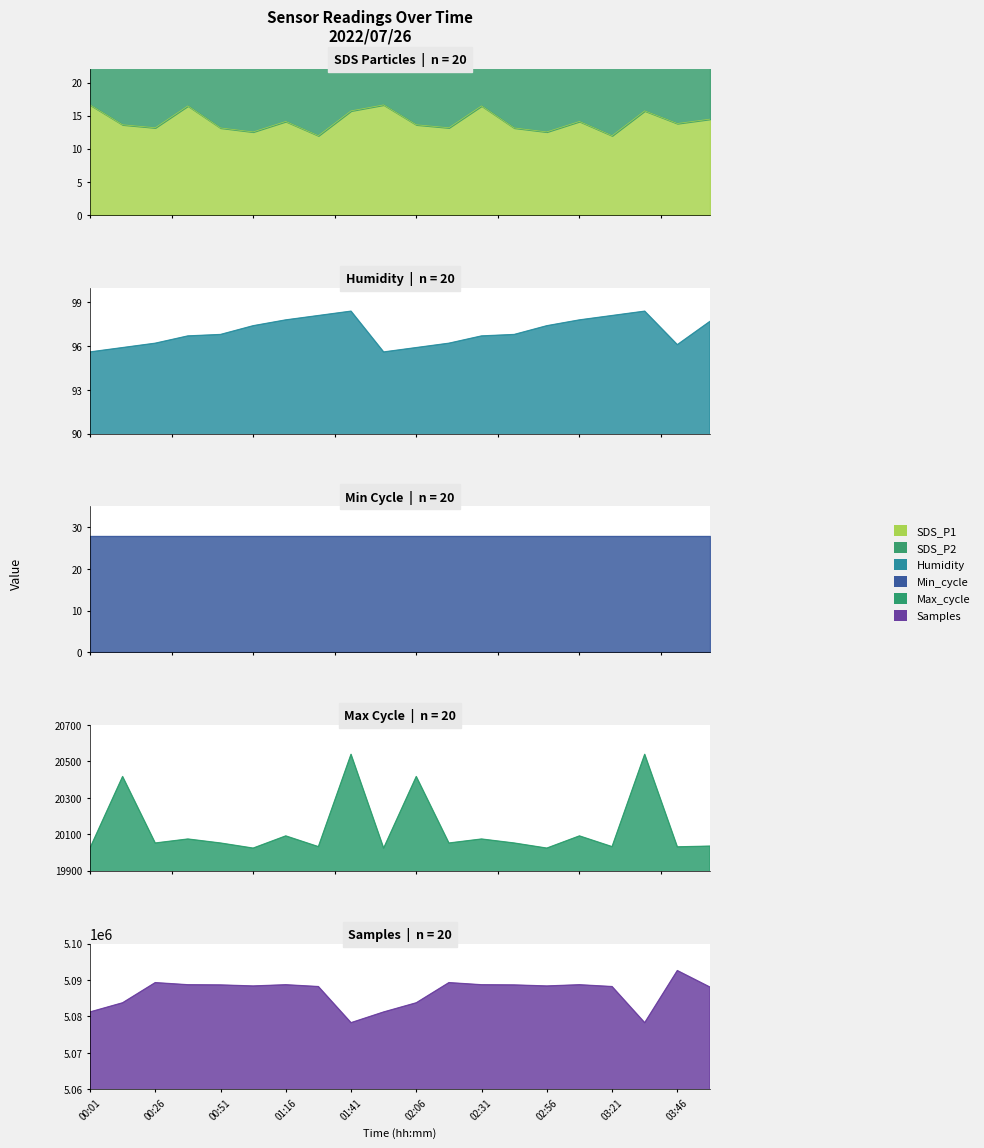

Is the value of Humidity at 01:54 greater than the value of Max_cycle at 03:21?

No